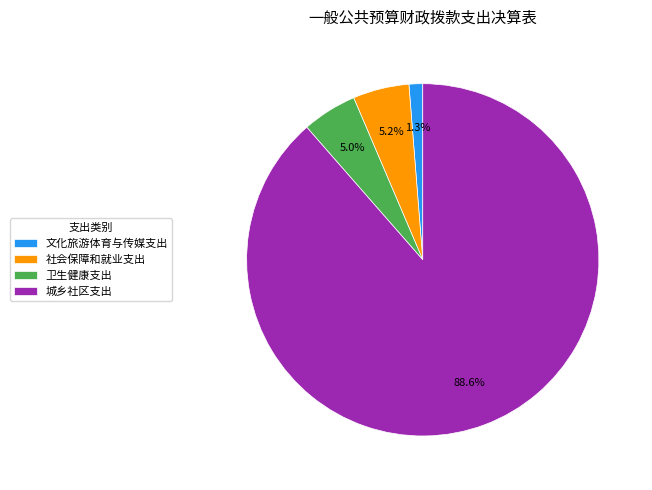

Which category has the smallest portion of the pie?

文化旅游体育与传媒支出